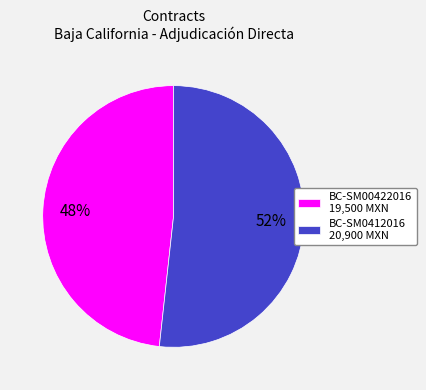

Is the sum of BC-SM00422016 19,500 MXN and BC-SM0412016 20,900 MXN greater than half?

Yes